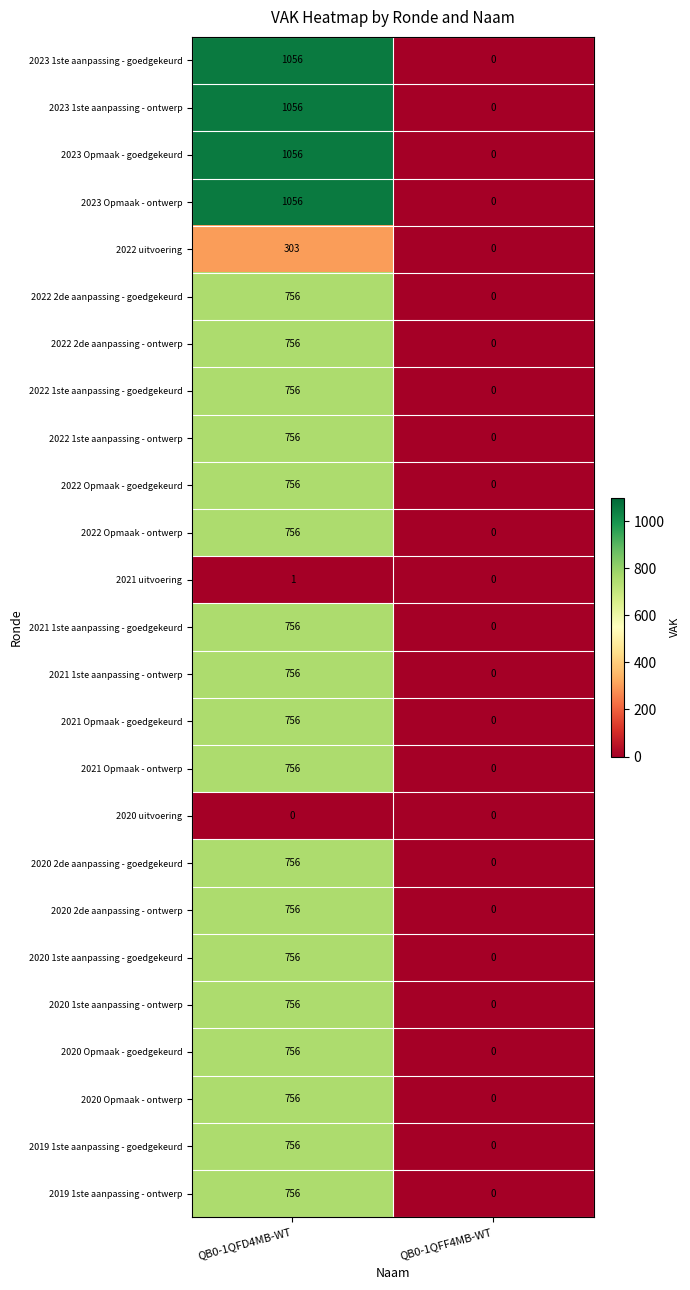

The 2022 1ste aanpassing - ontwerp series shows 408 at QB0-1QFD4MB-WT. True or false?

False